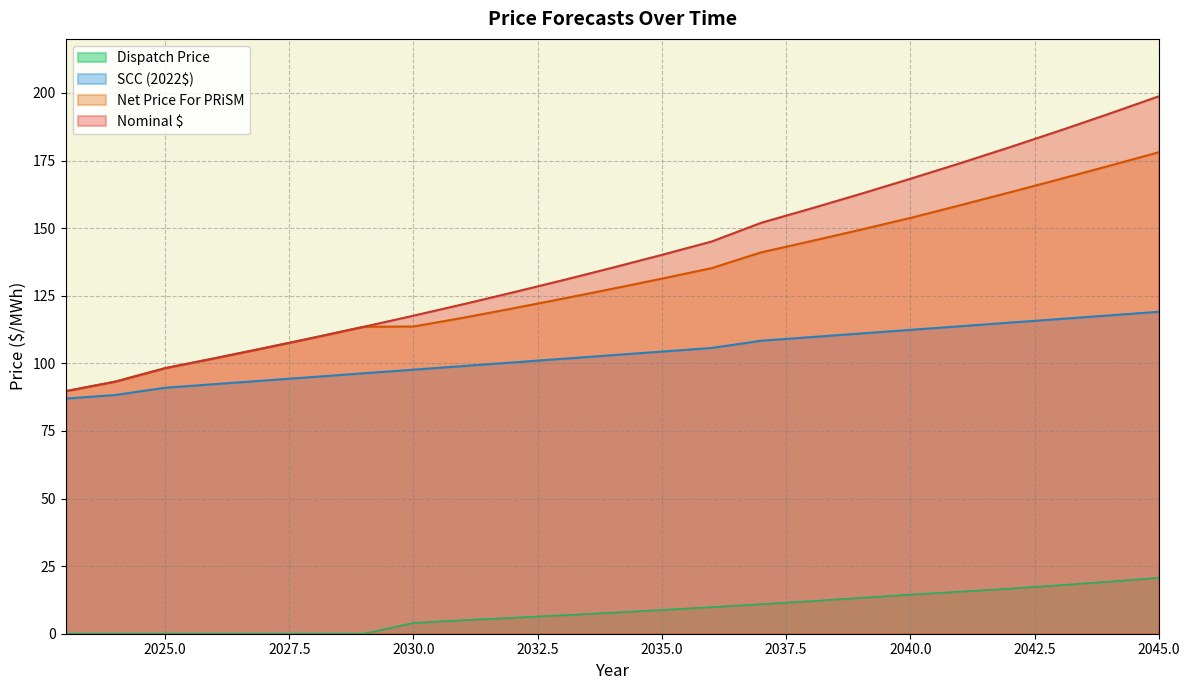

What is the difference between the second highest and second lowest values in the Dispatch Price series?

19.3